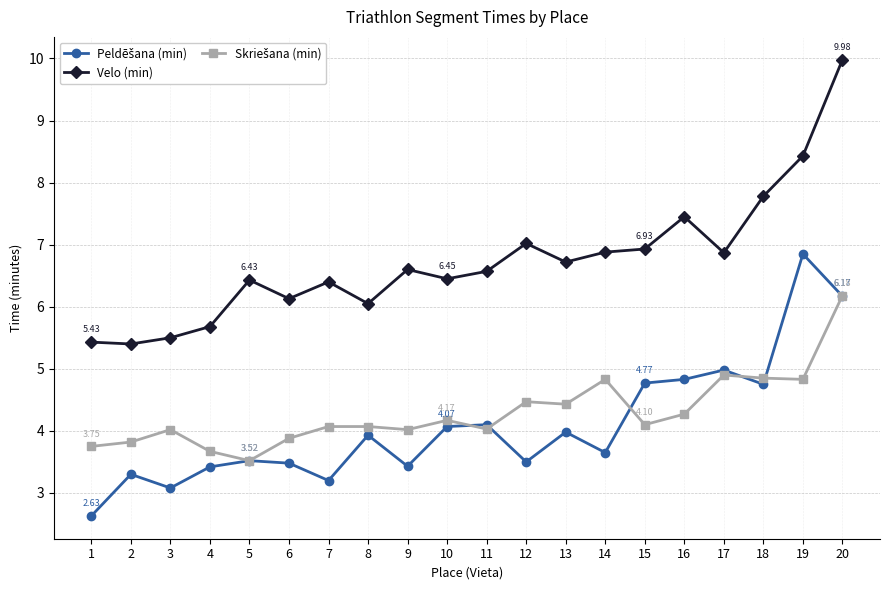

Between 13 and 18, which series saw the biggest shift?

Velo (min)